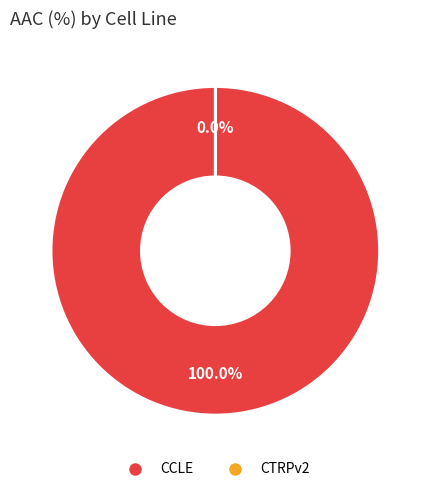

Is there any slice that represents more than half of the pie?

Yes